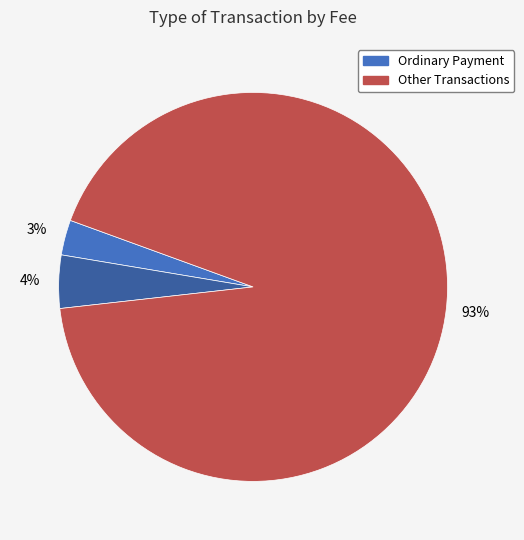

To the nearest percent, what is the average slice percentage?

33%